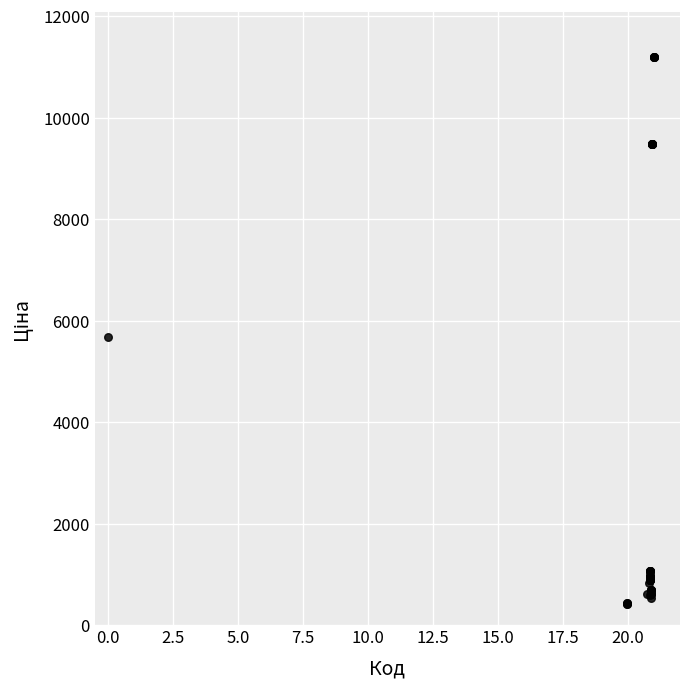

What Y value in the scatter plot is closest to 5802?

5673.8